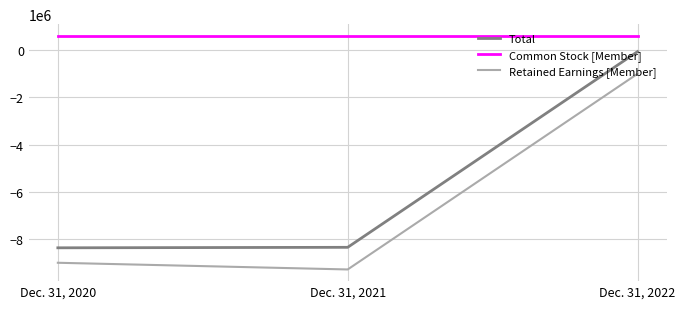

Is the value of Retained Earnings [Member] at Dec. 31, 2021 greater than the value of Total at Dec. 31, 2021?

No